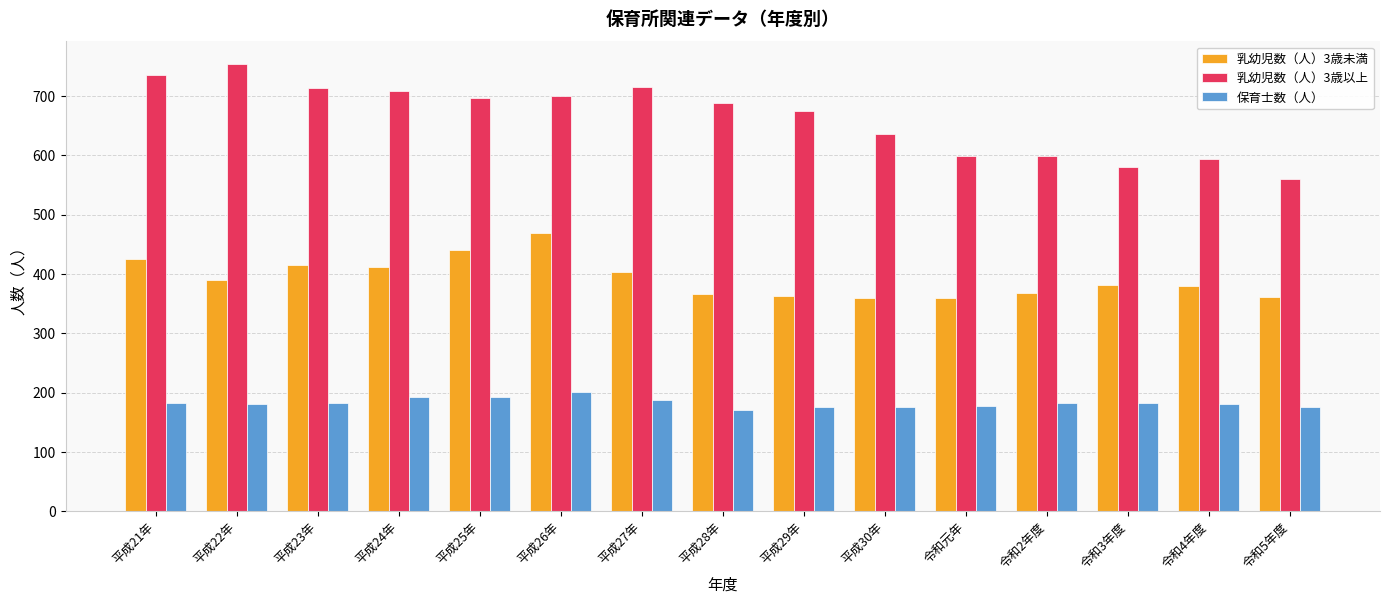

Is it true that 保育士数（人） equals 289 at 平成27年?

False